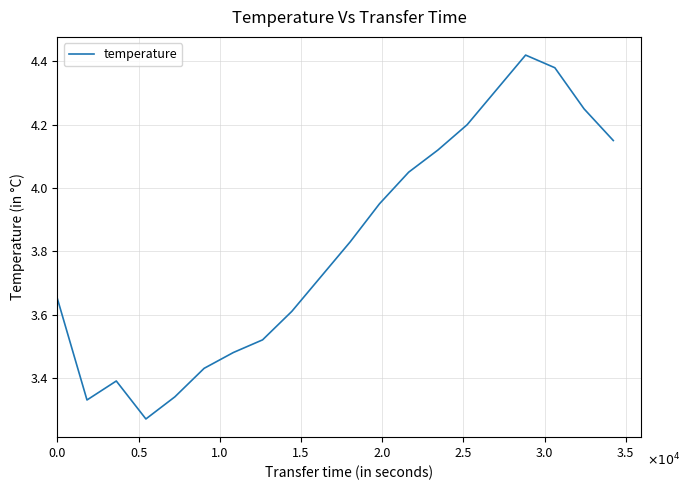

Does the chart have visible grid lines?

Yes